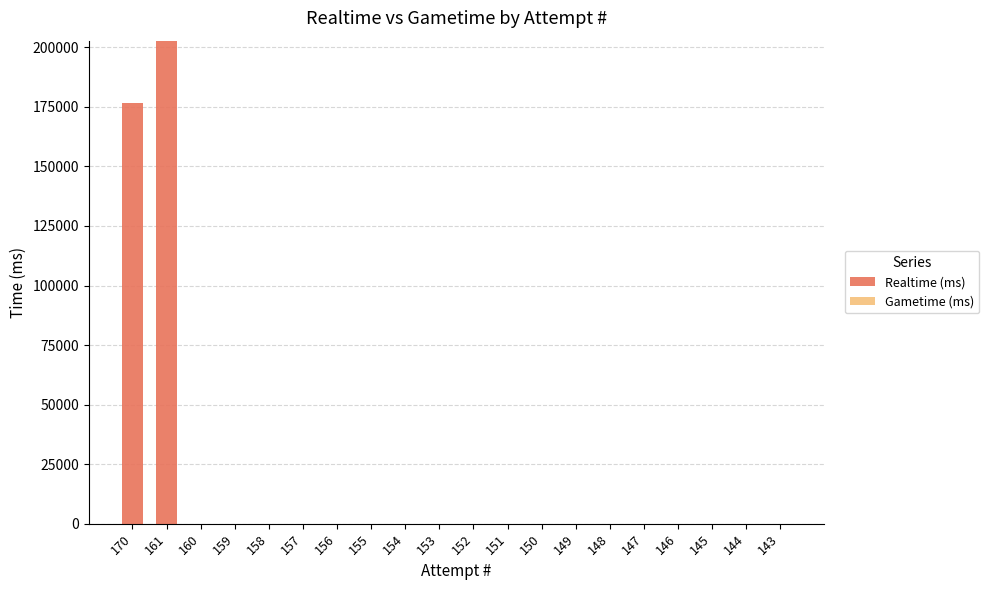

How many values exceed 0?

2